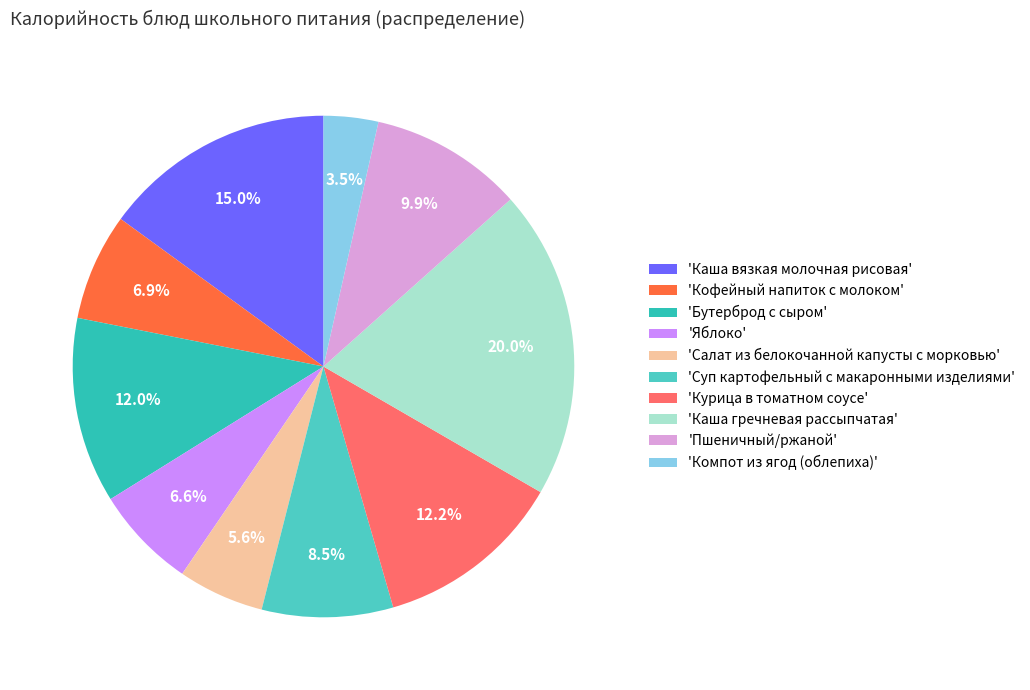

Does any single category account for the majority?

No